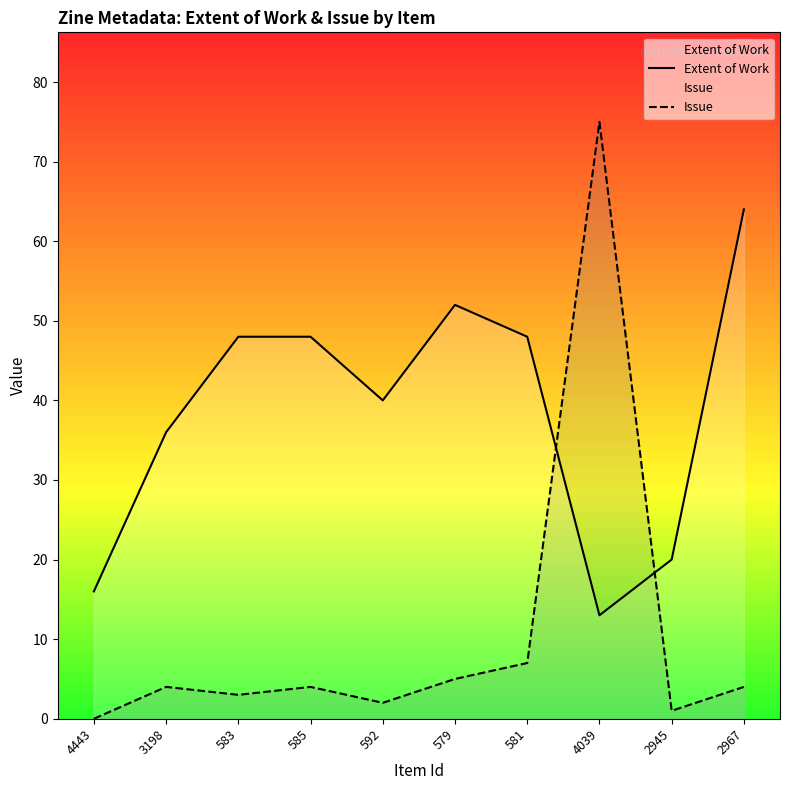

Reading left to right, what are all the values shown in this chart?

Extent of Work: 16	36	48	48	40	52	48	13	20	64
Issue: 0	4	3	4	2	5	7	75	1	4